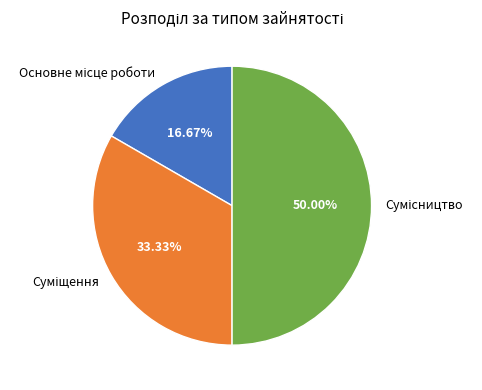

How many slices are in this pie chart?

3